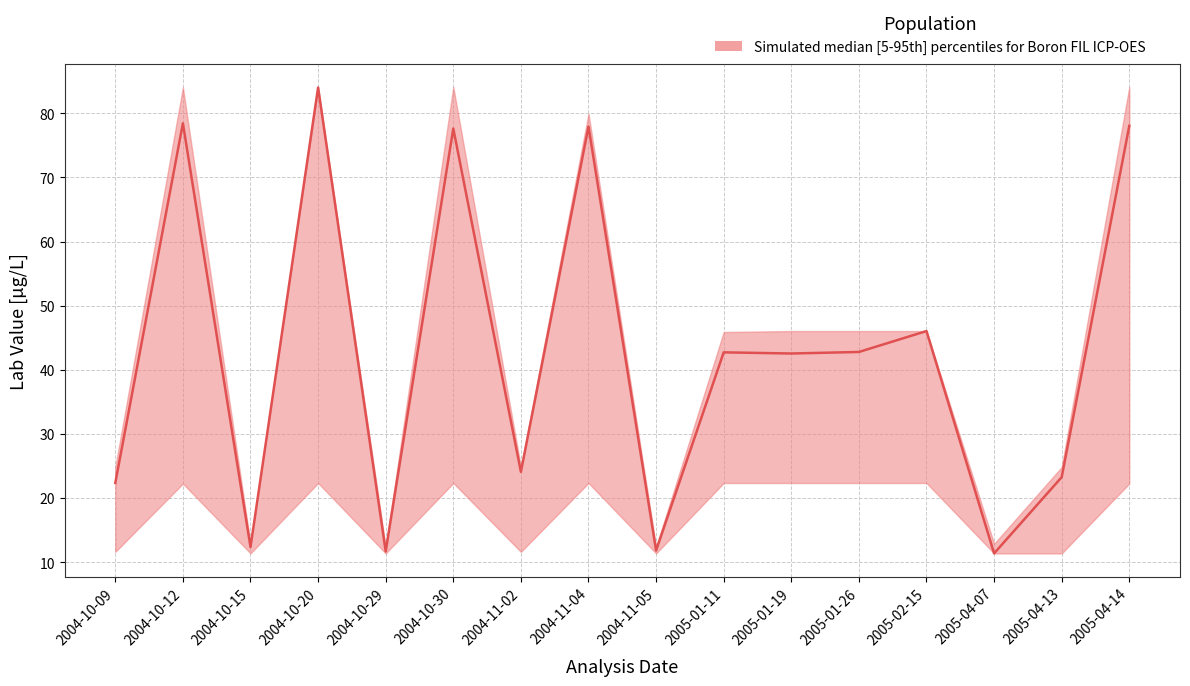

Where is the first local maximum for upper?

2004-10-12